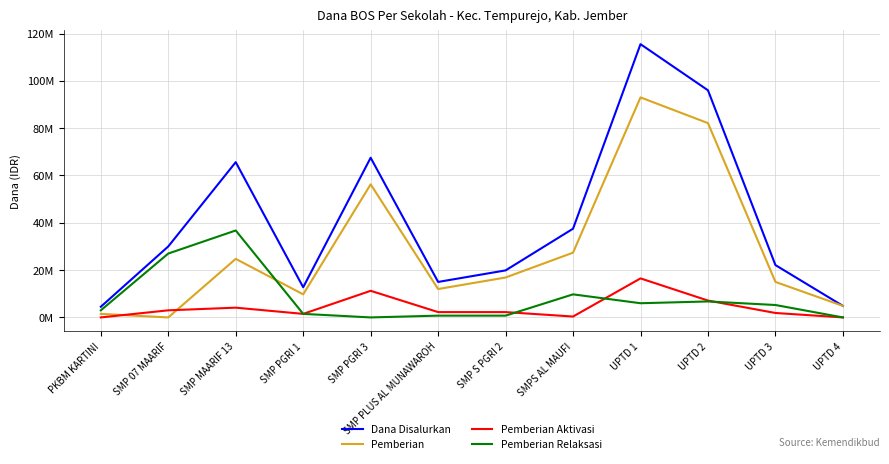

Does the chart have visible grid lines?

Yes